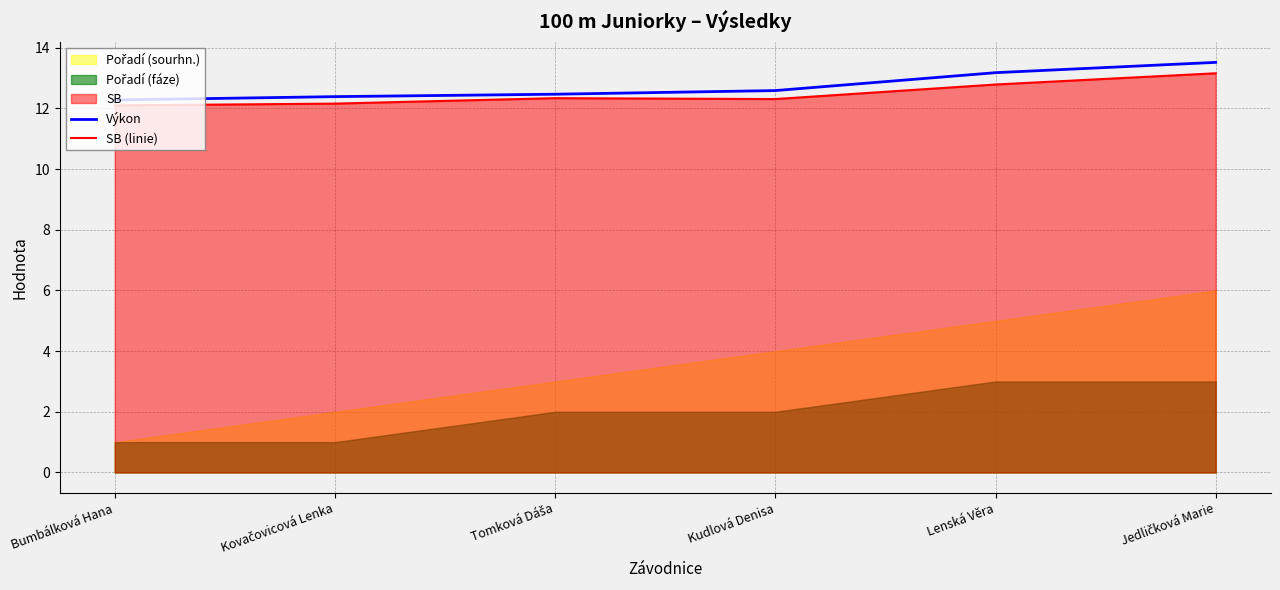

Reading right to left, list all the values displayed in this chart.

Výkon: 13.5	13.2	12.6	12.5	12.4	12.3
SB (linie): 13.2	12.8	12.3	12.3	12.2	12.1